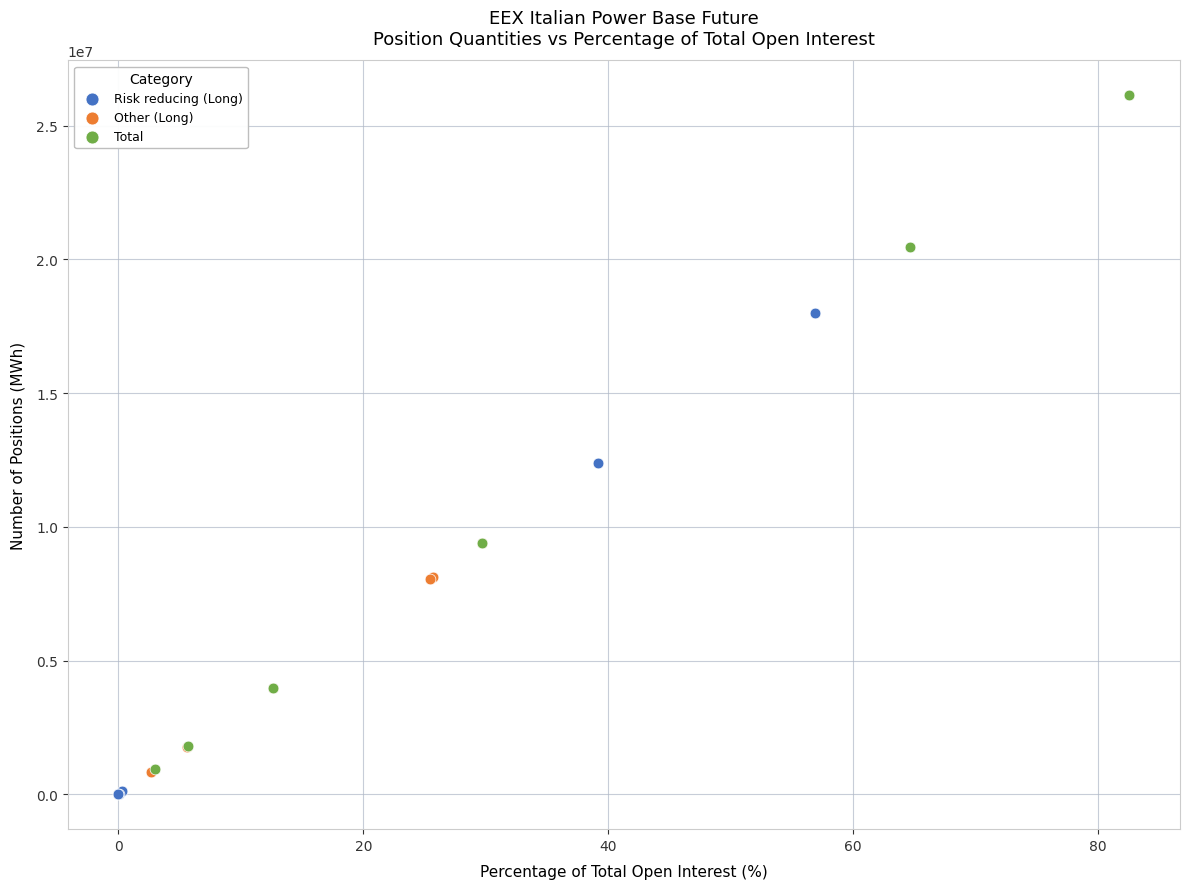

Which series reaches the minimum Y coordinate?

Risk reducing (Long)